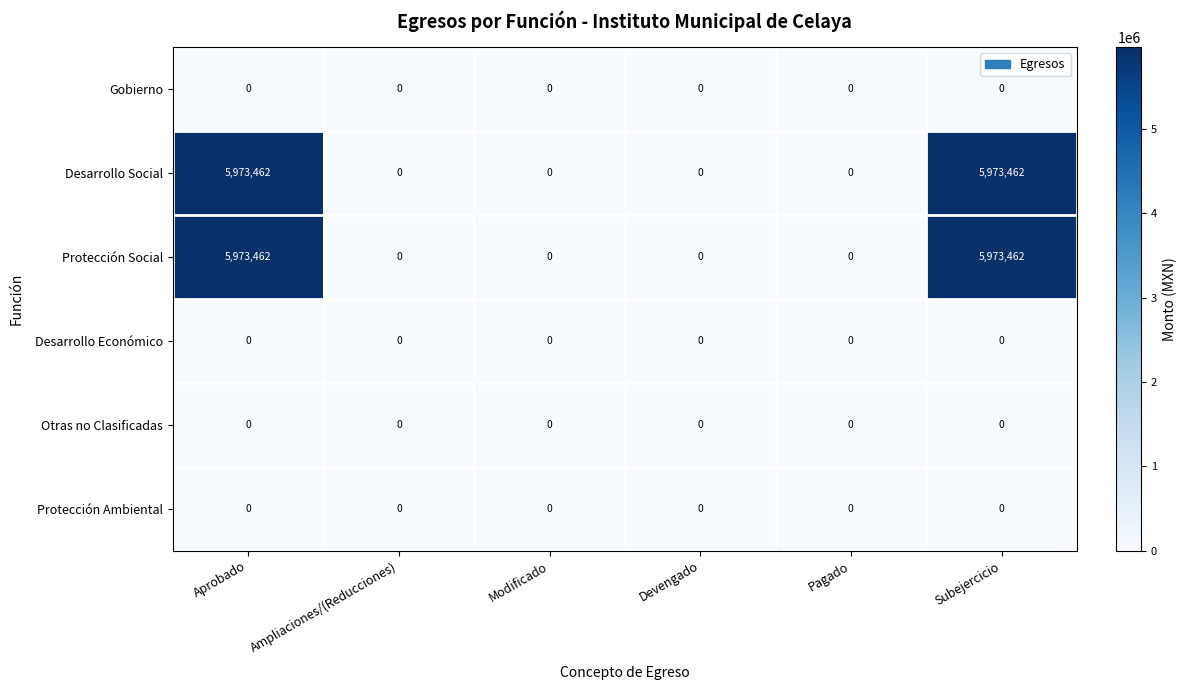

What is the difference between the maximum and second lowest values in the Protección Social series?

5973462